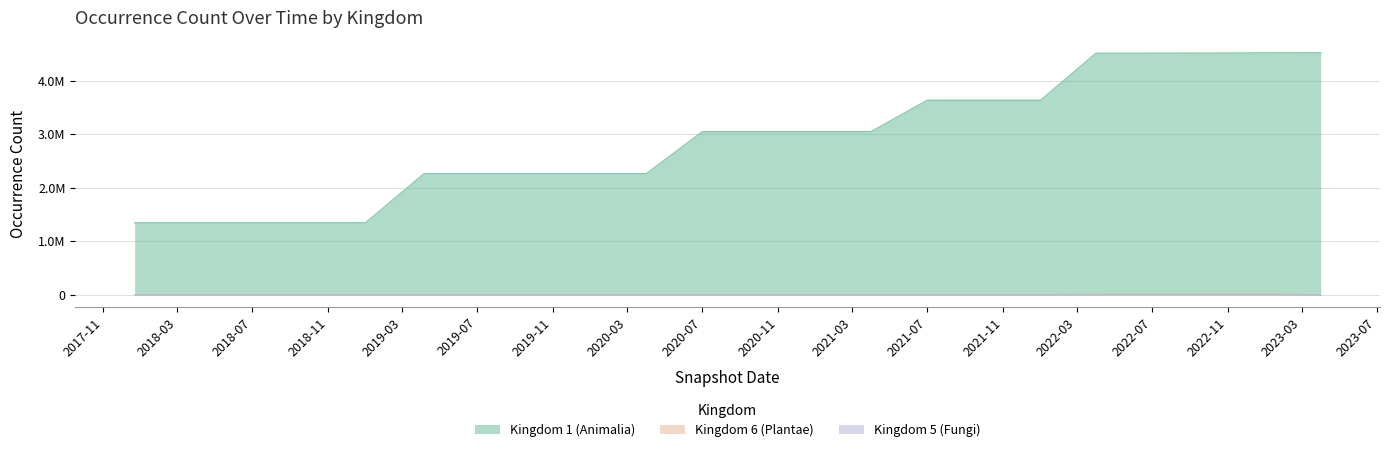

Read the Kingdom 1 (Animalia) value at 2019-10-09.

2261740